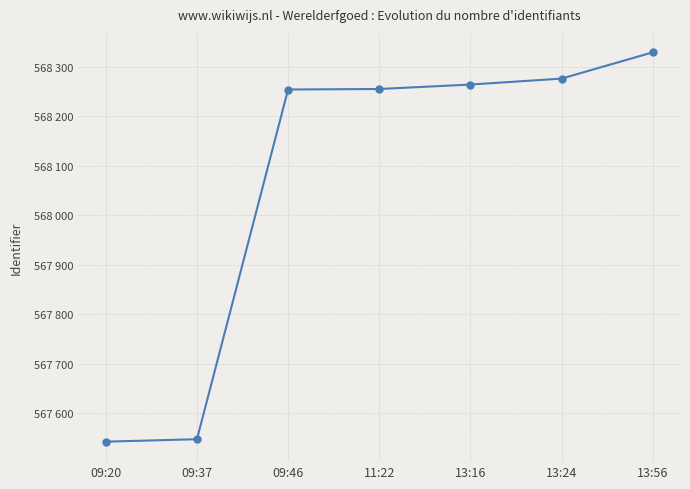

Does the chart have visible grid lines?

Yes